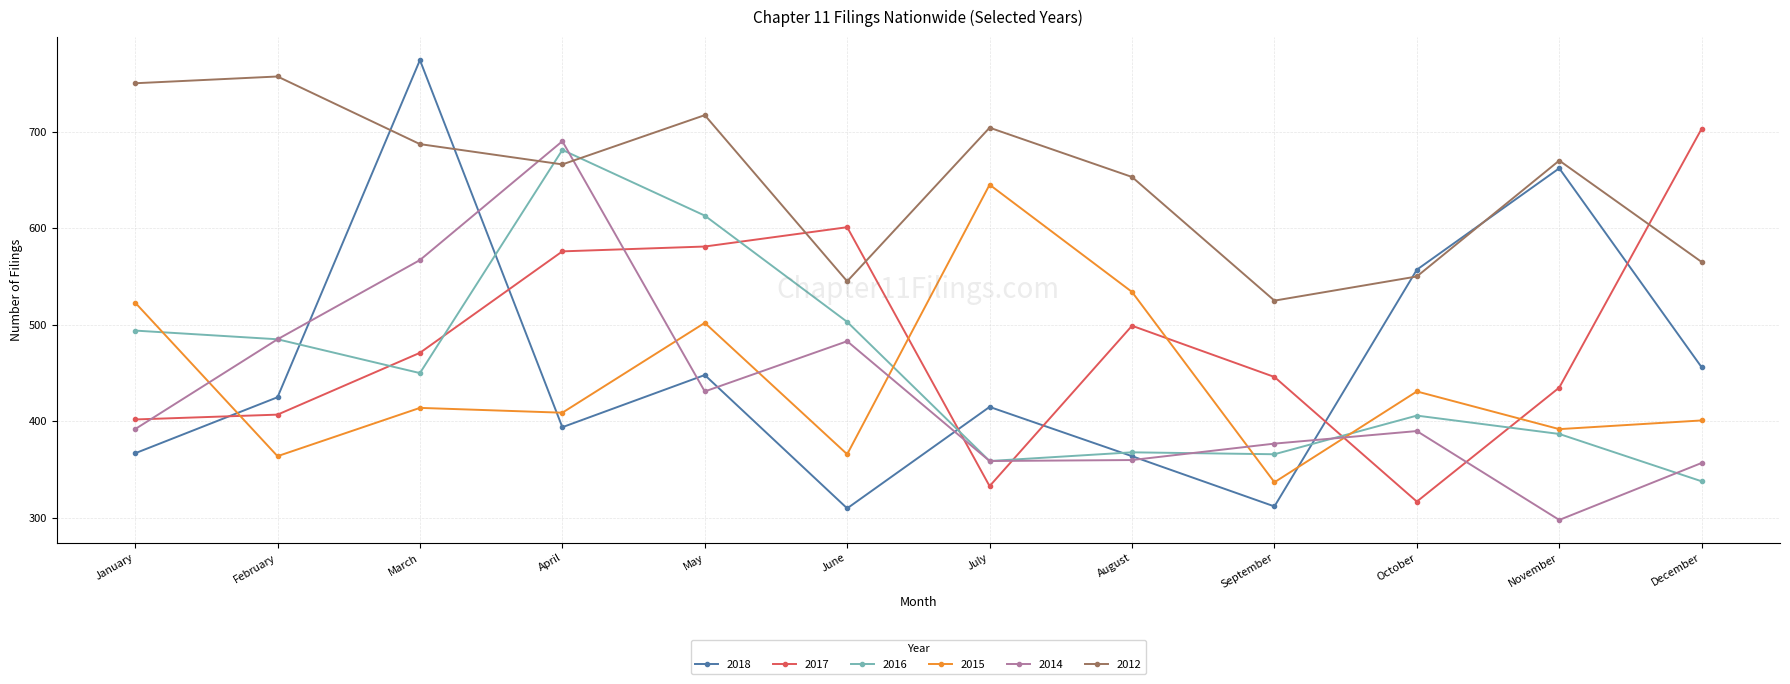

What is the value of the 2014 point at the 6th from the left?

483